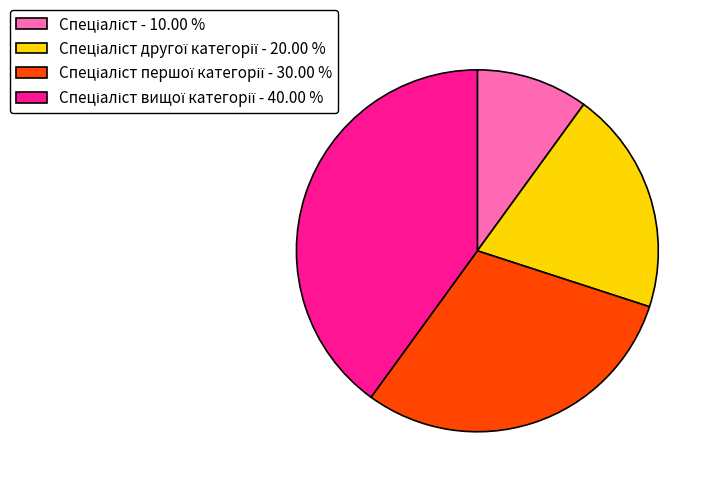

Is there any slice that represents more than half of the pie?

No